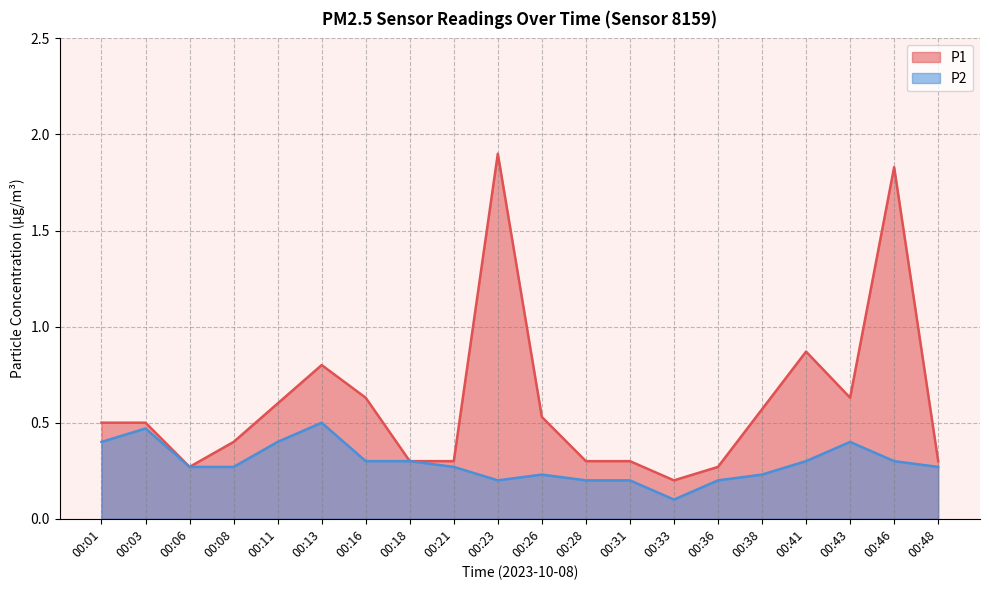

Reading right to left, extract all data points from this chart.

P1: 0.3	1.8	0.6	0.9	0.6	0.3	0.2	0.3	0.3	0.5	1.9	0.3	0.3	0.6	0.8	0.6	0.4	0.3	0.5	0.5
P2: 0.3	0.3	0.4	0.3	0.2	0.2	0.1	0.2	0.2	0.2	0.2	0.3	0.3	0.3	0.5	0.4	0.3	0.3	0.5	0.4